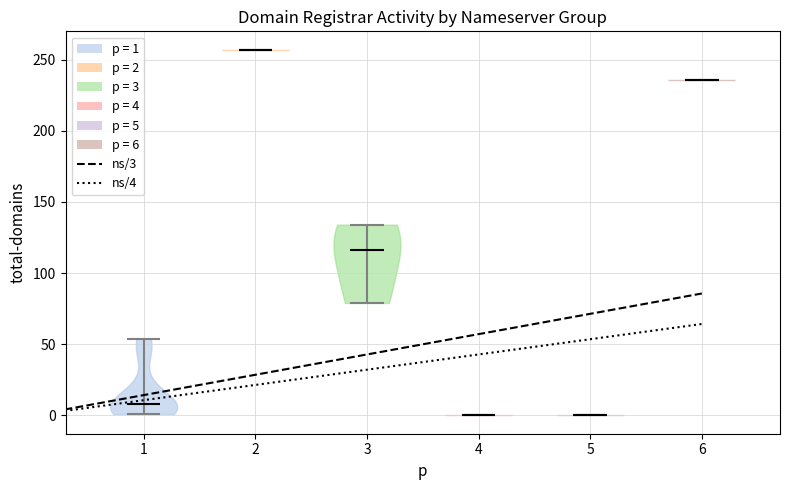

What is the highest point the violin at x = 3 reaches on the y-axis? The values are not printed on the chart, so give them approximately, as read against the axis.

135